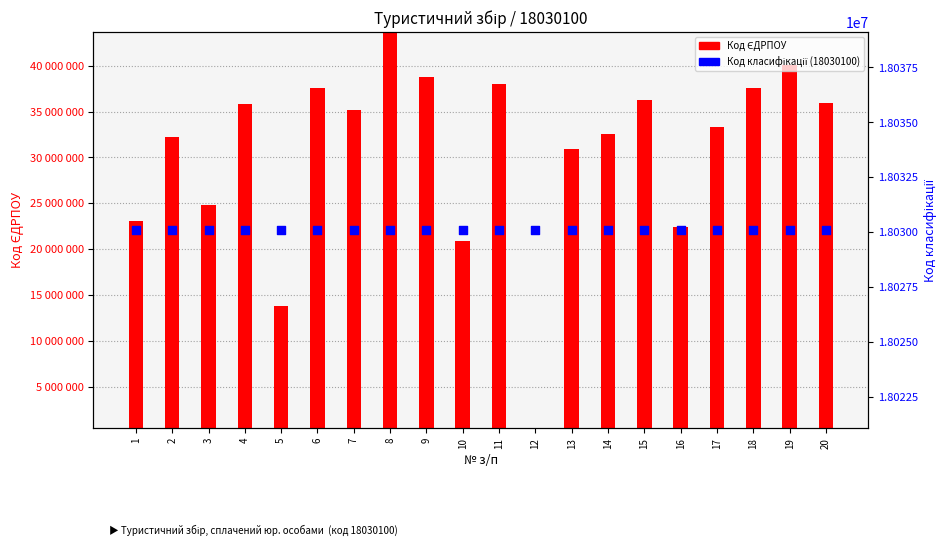

Which series reaches the minimum Y coordinate?

Код ЄДРПОУ